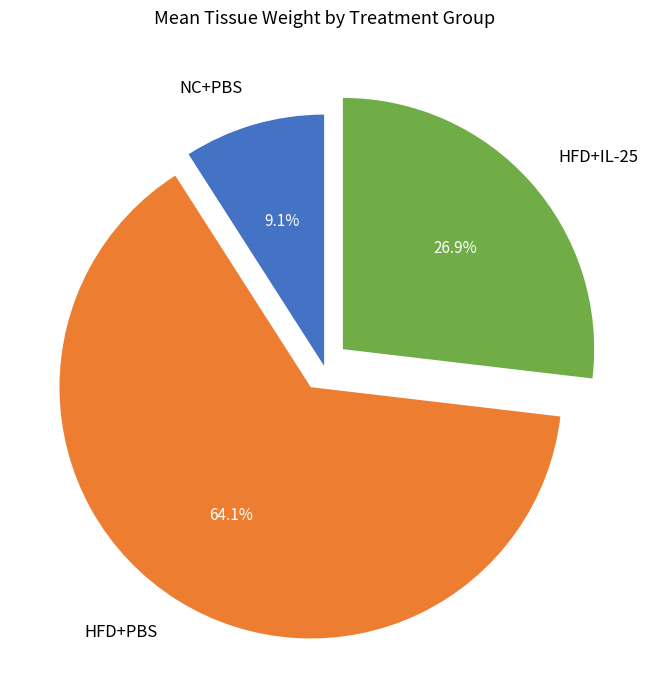

Which slice is the largest?

HFD+PBS